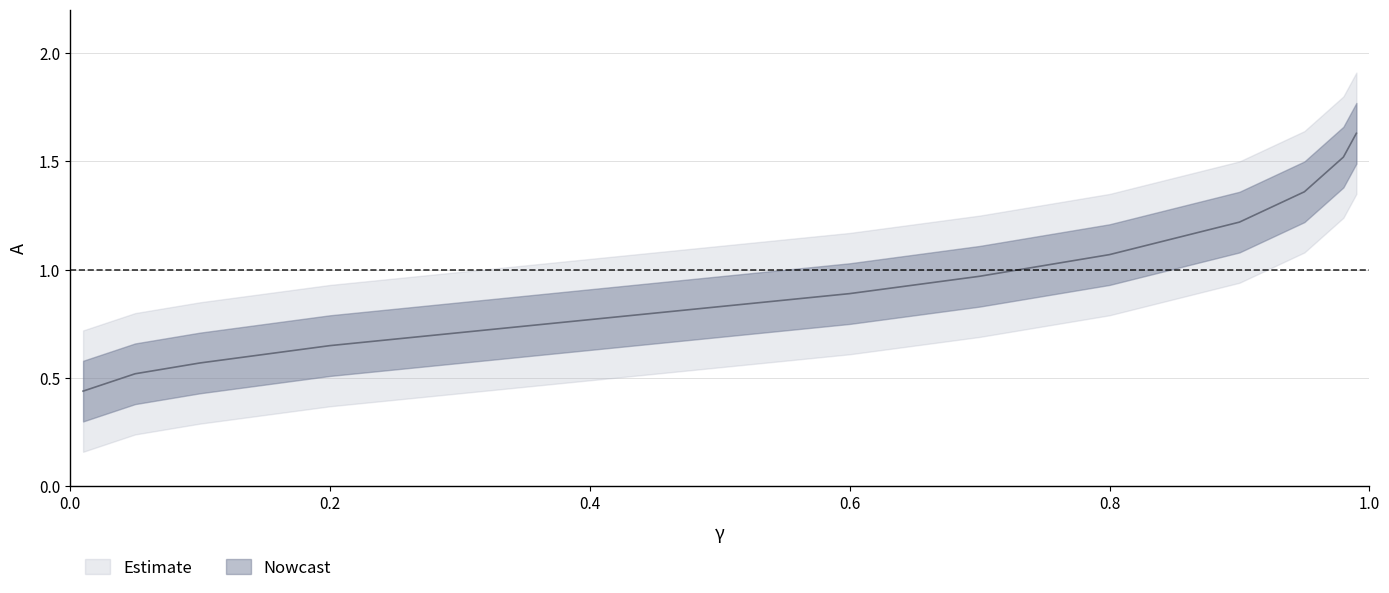

Reading left to right, what are all the values shown in this chart?

0.01=0.4	0.05=0.5	0.1=0.6	0.15=0.6	0.2=0.7	0.3=0.7	0.4=0.8	0.6=0.9	0.7=1.0	0.8=1.1	0.9=1.2	0.95=1.4	0.98=1.5	0.99=1.6